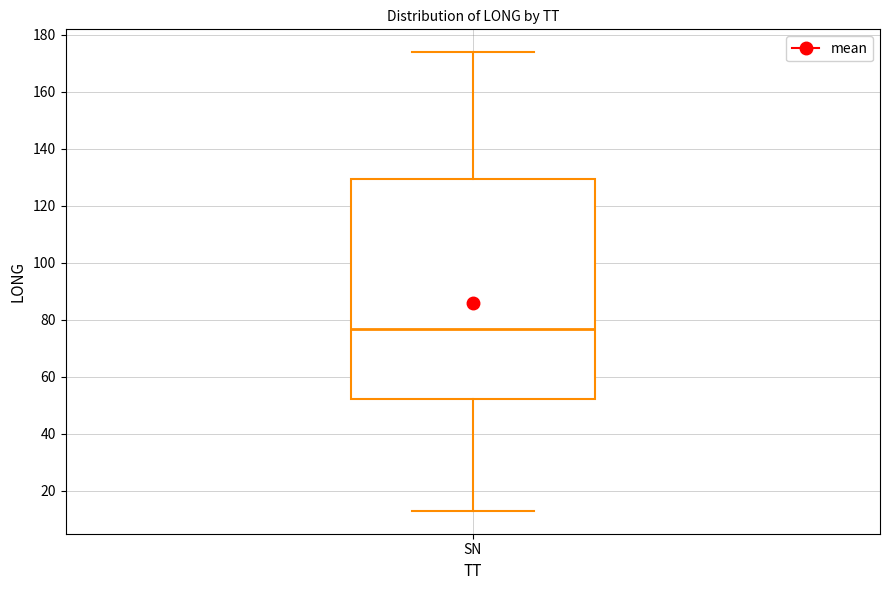

Where does the upper whisker of the box for SN end on the y-axis? The values are not printed on the chart, so give them approximately, as read against the axis.

174